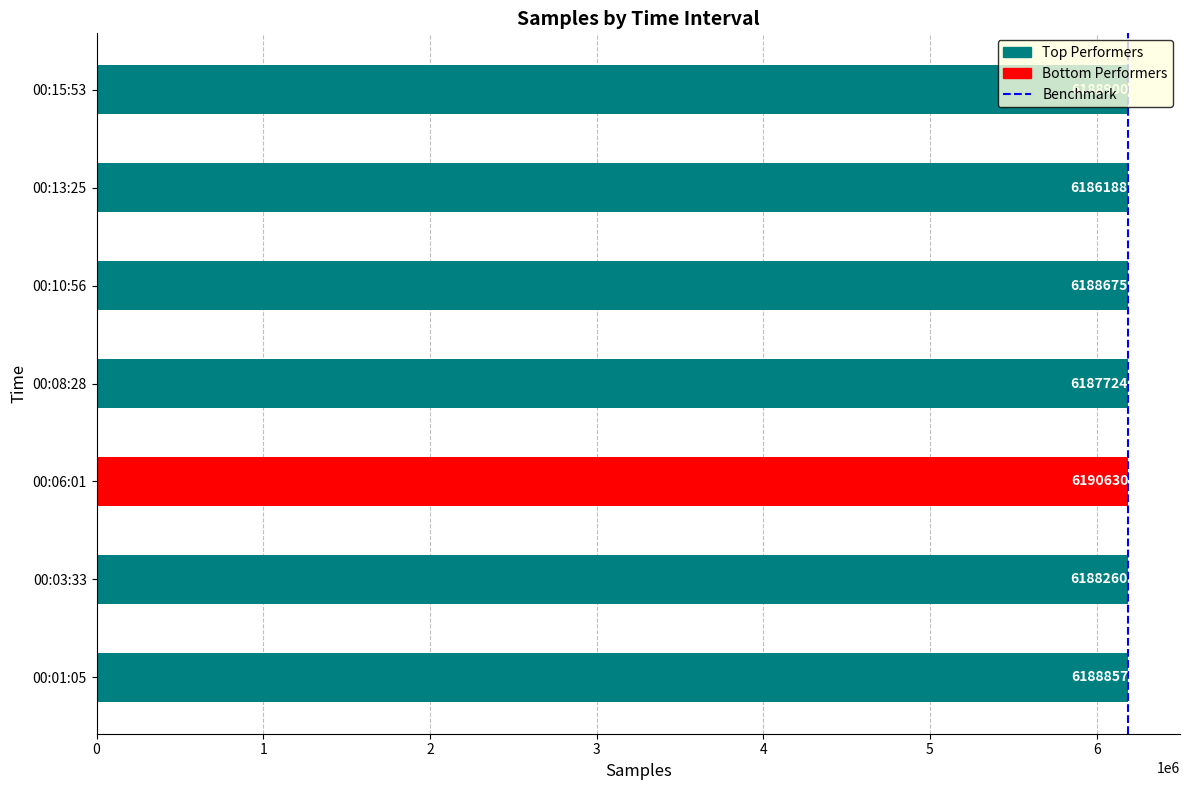

What is the difference between the values at 00:13:25 and 00:10:56?

2487